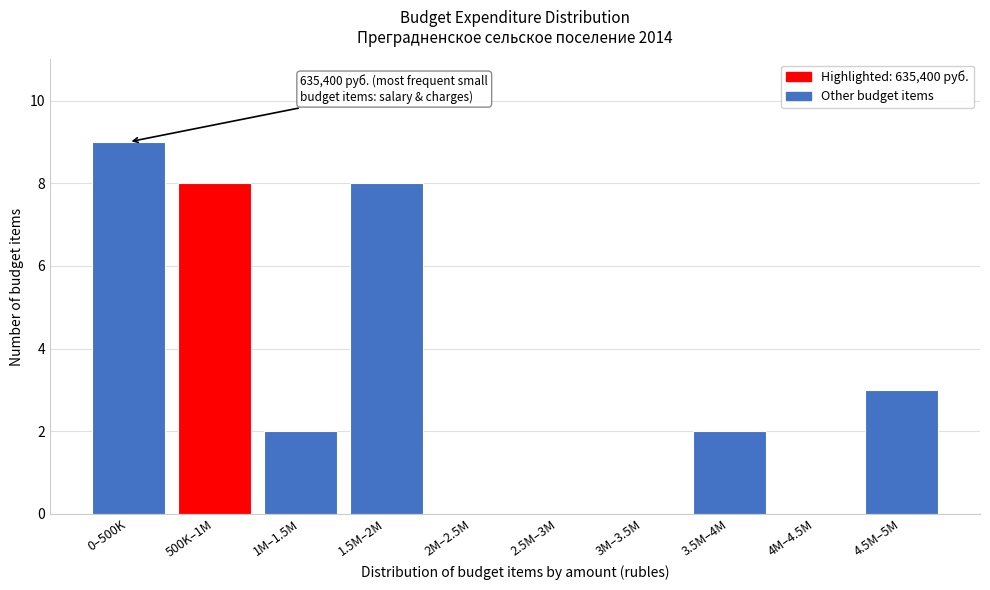

Reading left to right, what are all the values shown in this chart?

0–500K=9	500K–1M=8	1M–1.5M=2	1.5M–2M=8	2M–2.5M=0	2.5M–3M=0	3M–3.5M=0	3.5M–4M=2	4M–4.5M=0	4.5M–5M=3